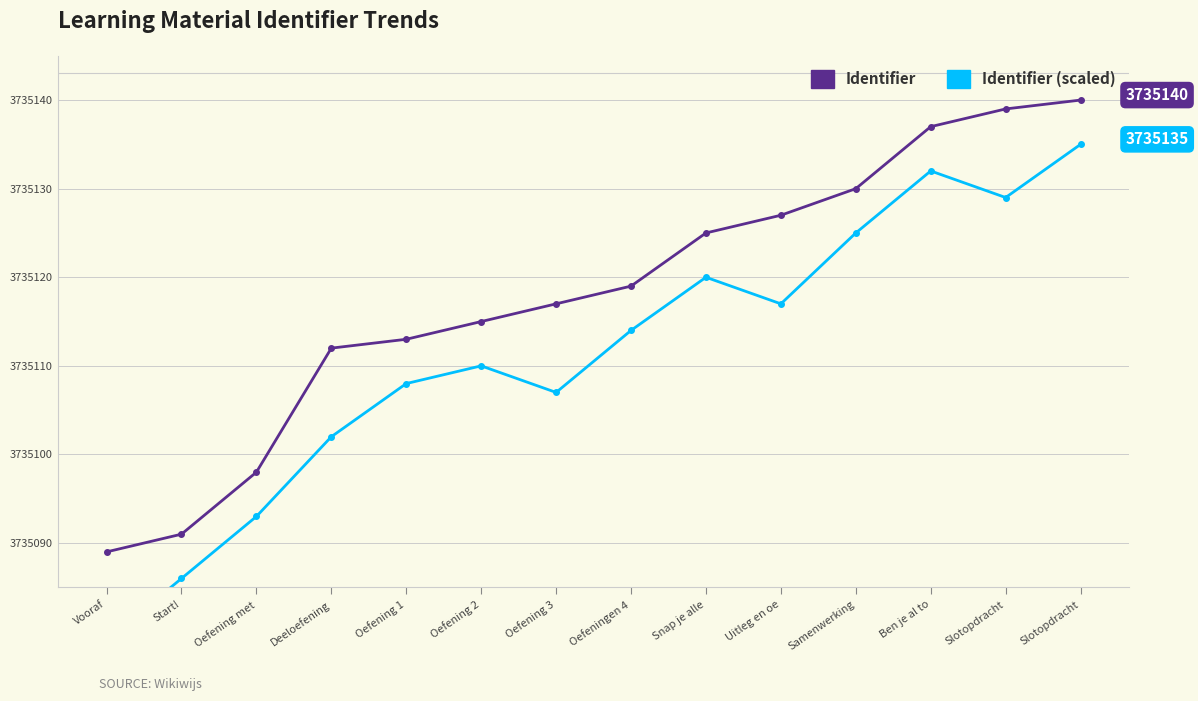

True or false: Identifier has a value of 3735139 at Slotopdracht.

True